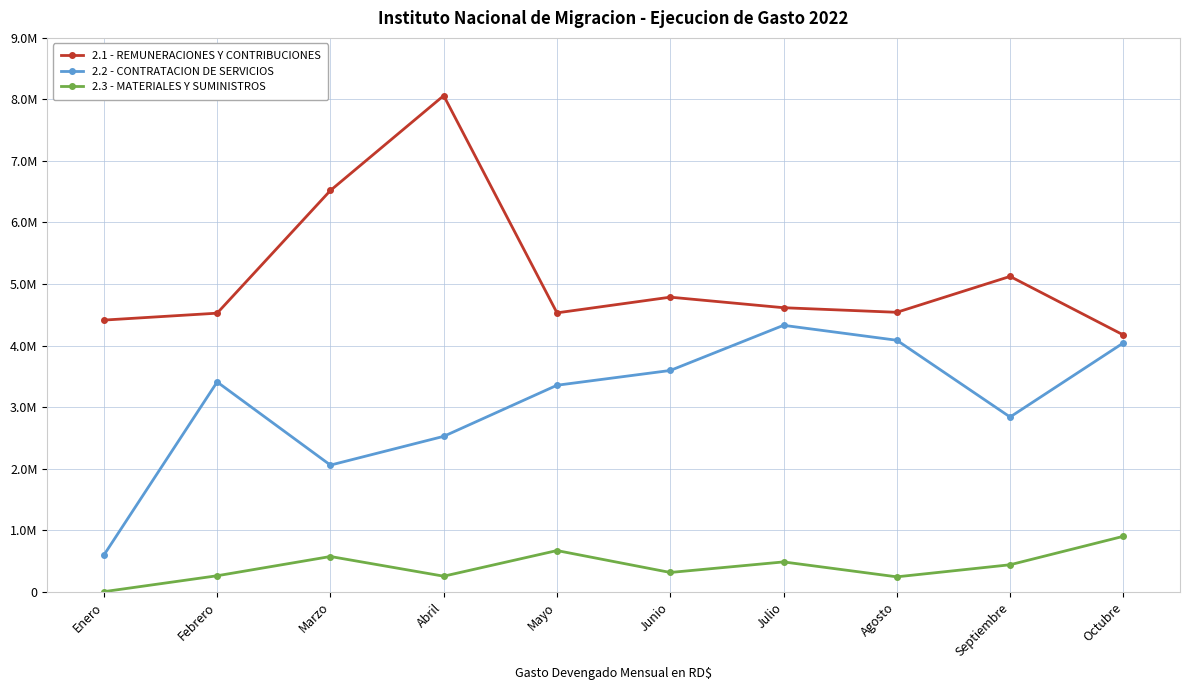

What are all the series names shown in the legend?

2.1 - REMUNERACIONES Y CONTRIBUCIONES, 2.2 - CONTRATACION DE SERVICIOS, 2.3 - MATERIALES Y SUMINISTROS